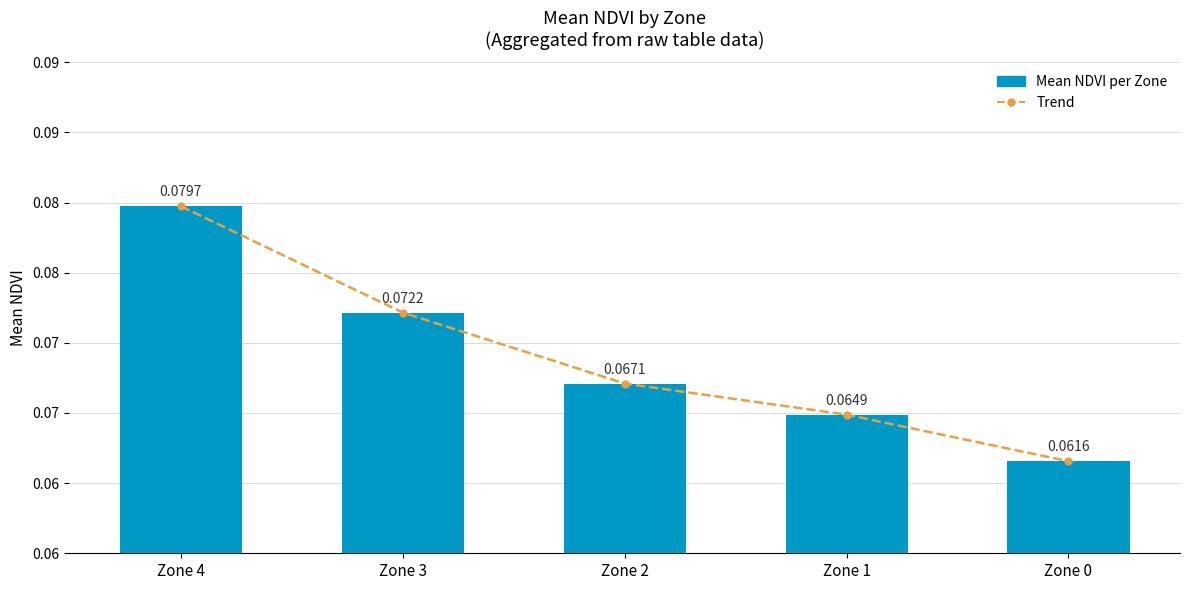

How many series are shown in this chart?

2